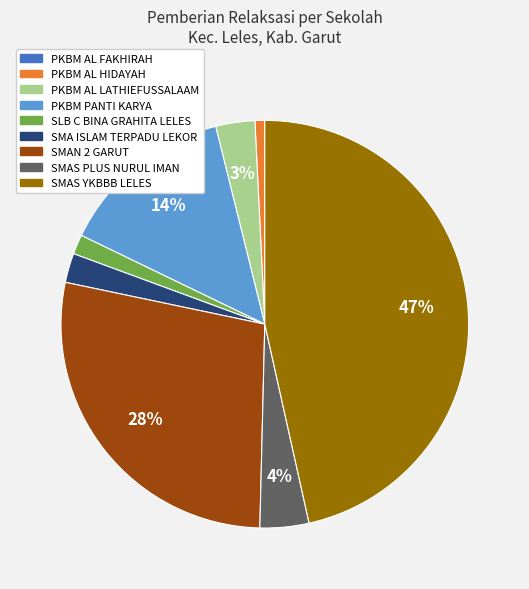

What percentage is the SMA ISLAM TERPADU LEKOR slice, to the nearest percent?

2%